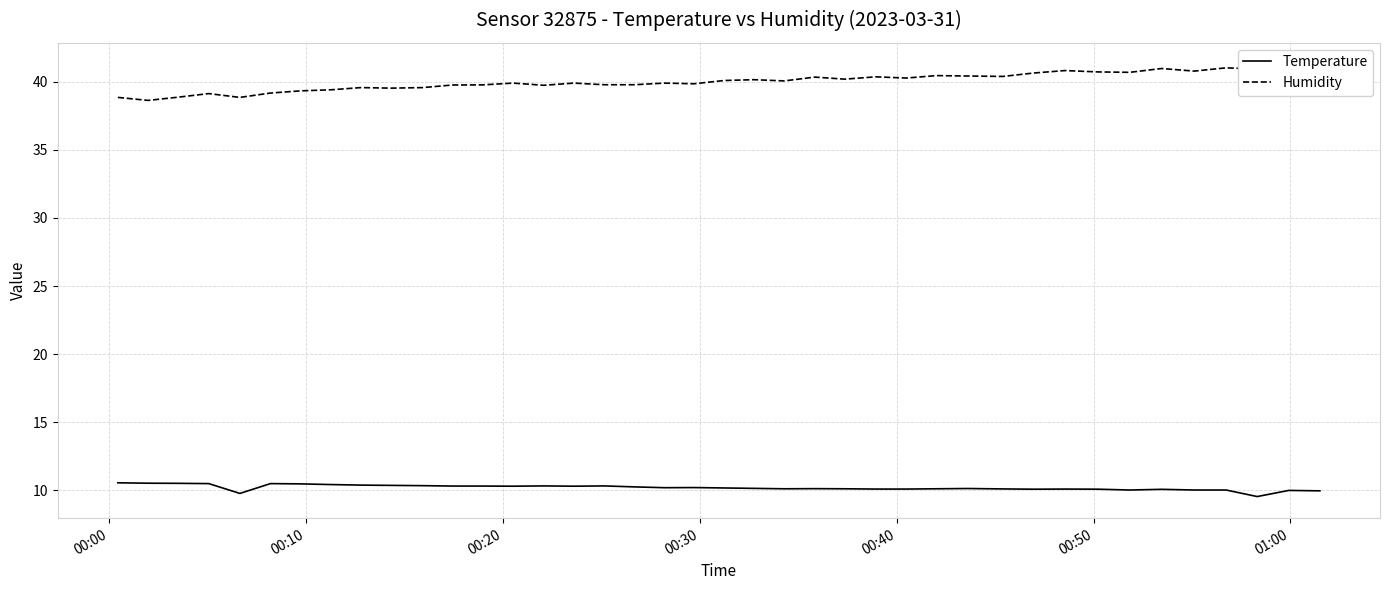

How many interior local peaks does the Temperature series have?

9